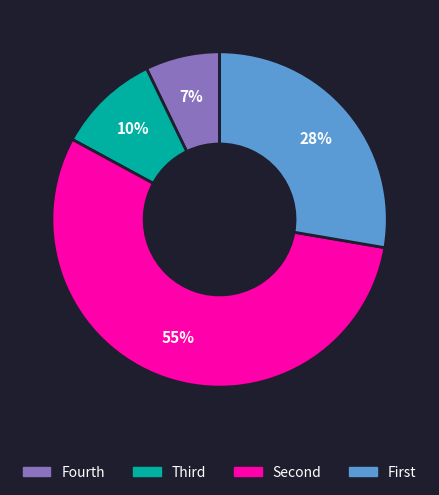

Is there any slice that represents more than half of the pie?

Yes